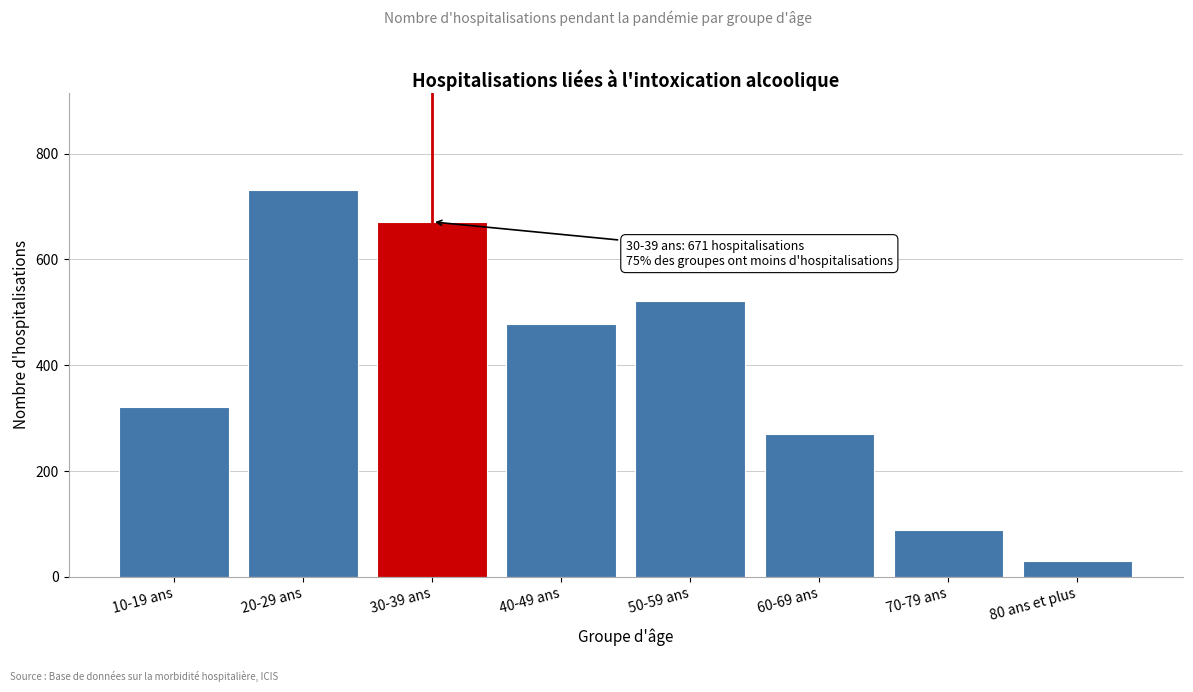

Reading right to left, transcribe all the data shown in this chart.

30	89	271	522	478	671	732	321